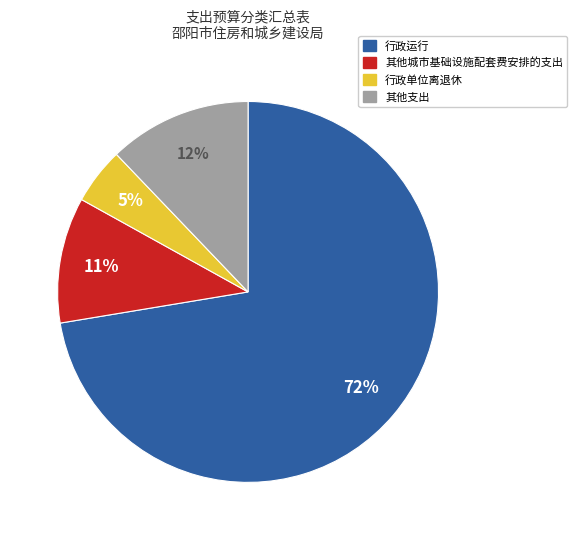

Count the number of slices in the pie.

4